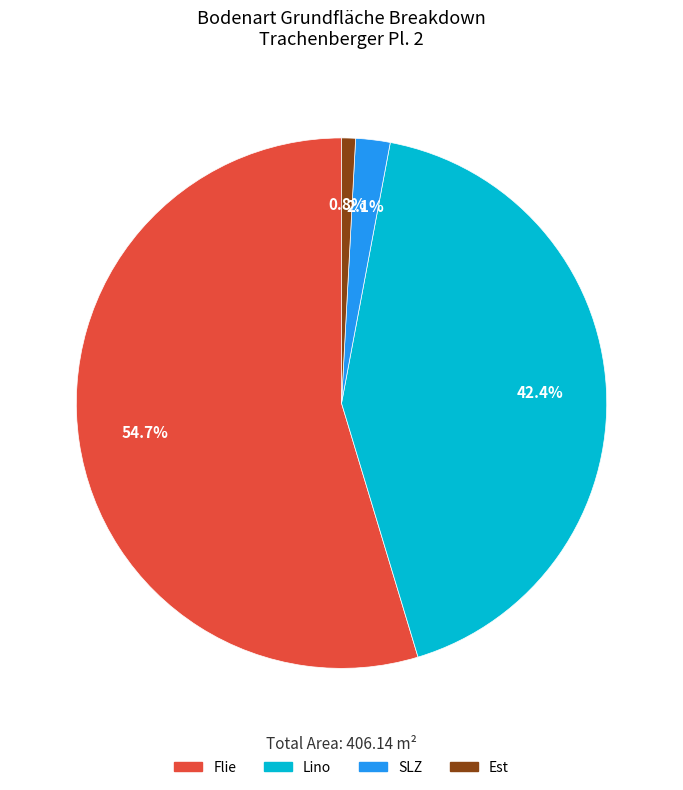

What is the majority slice?

Flie